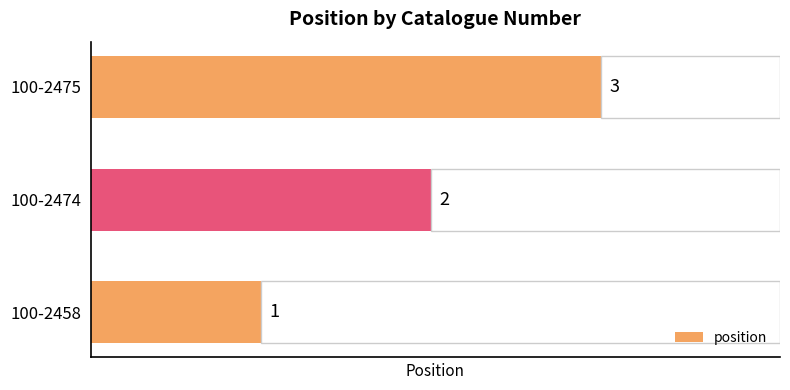

Does the chart contain stacked bars?

No